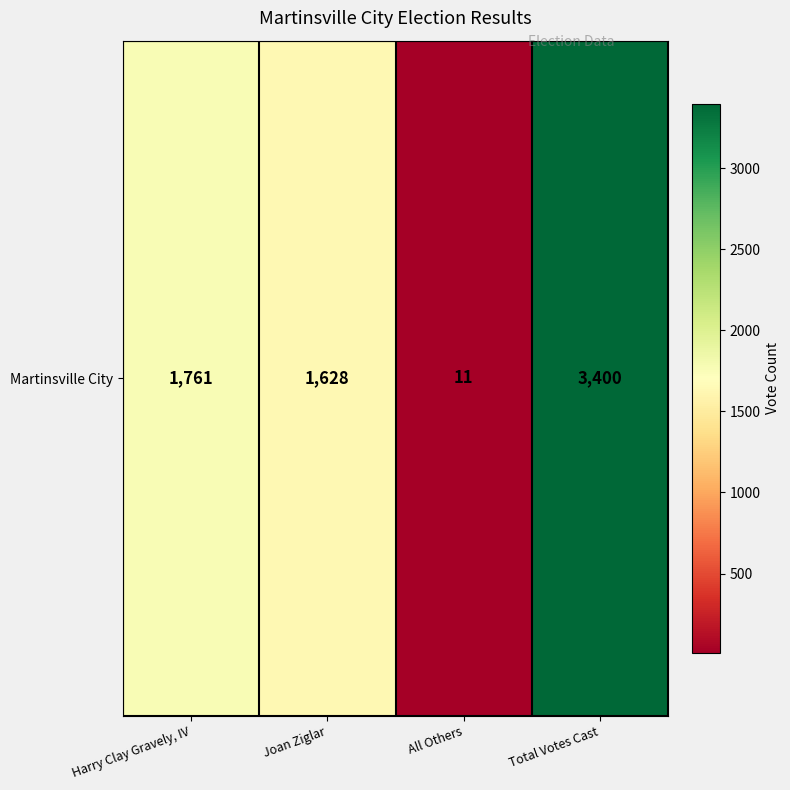

How many values exceed 1761?

1